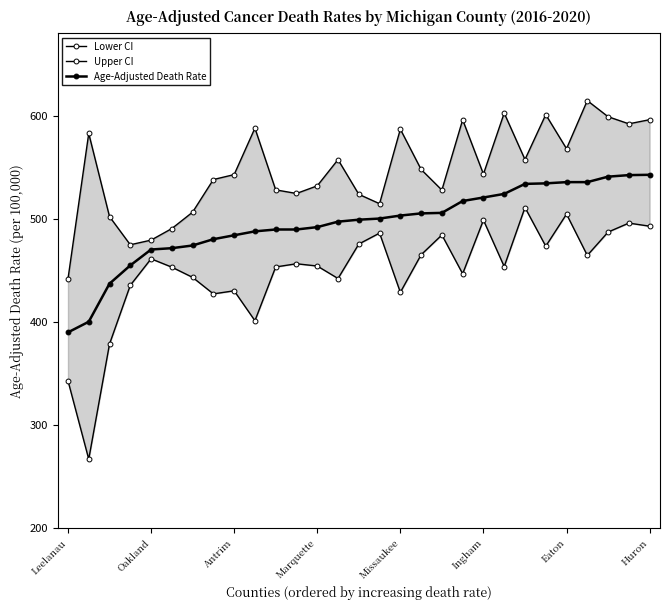

What are all the series names shown in the legend?

Lower CI, Upper CI, Age-Adjusted Death Rate